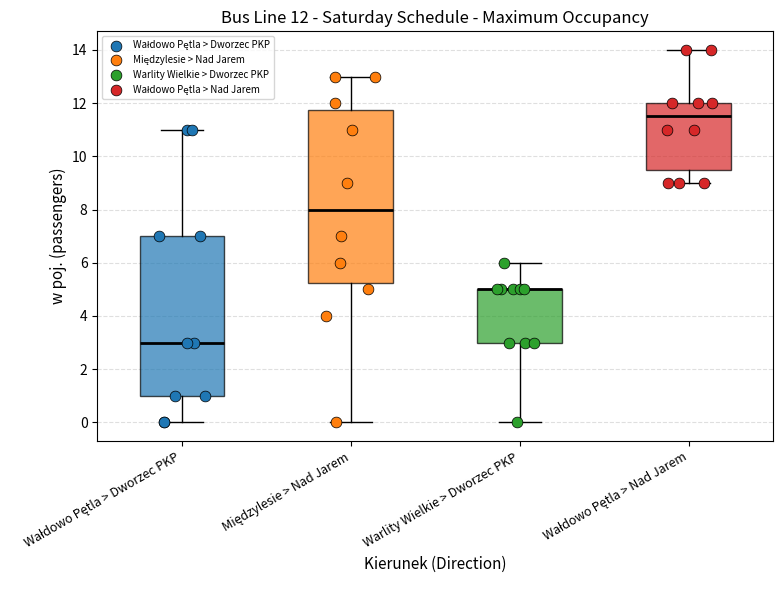

Which box is the tallest, from its lower edge to its upper edge?

Międzylesie > Nad Jarem